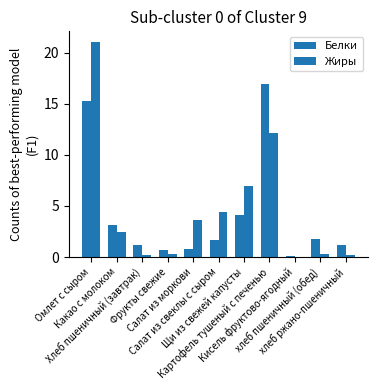

Reading right to left, extract all data points from this chart.

Белки: 1.2	1.8	0.1	16.9	4.1	1.6	0.7	0.7	1.2	3.2	15.2
Жиры: 0.2	0.3	0.0	12.2	7.0	4.4	3.7	0.3	0.2	2.5	21.0